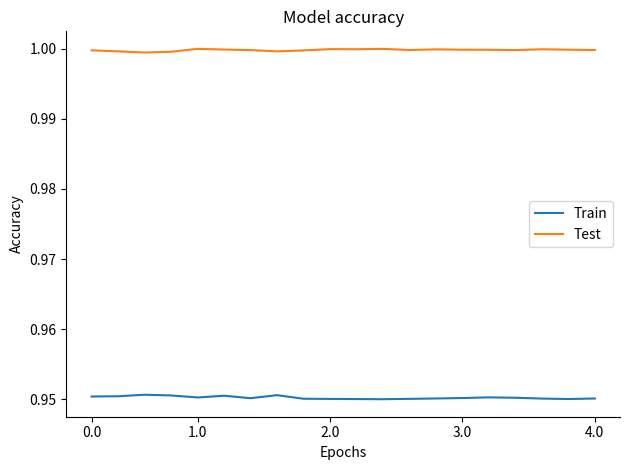

True or false: Test and Train intersect in this chart.

False